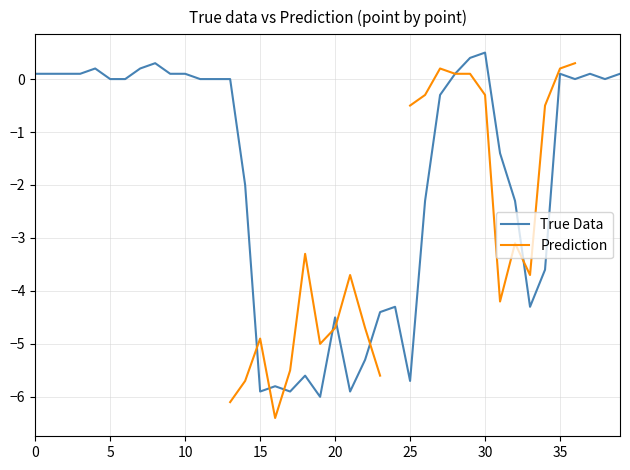

The Prediction series shows -2.2 at 14. True or false?

False